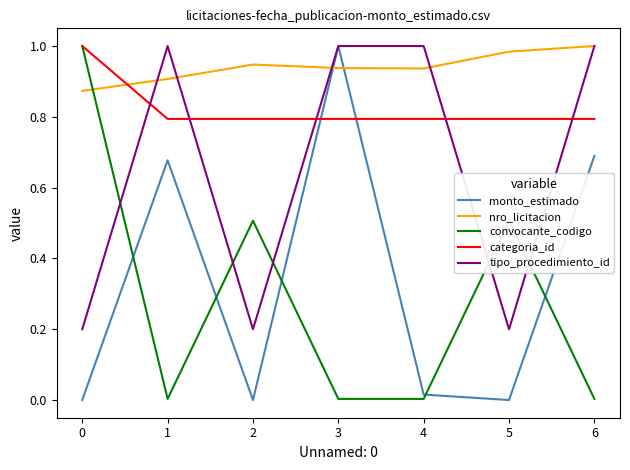

Between 2 and 6, which series saw the biggest shift?

tipo_procedimiento_id